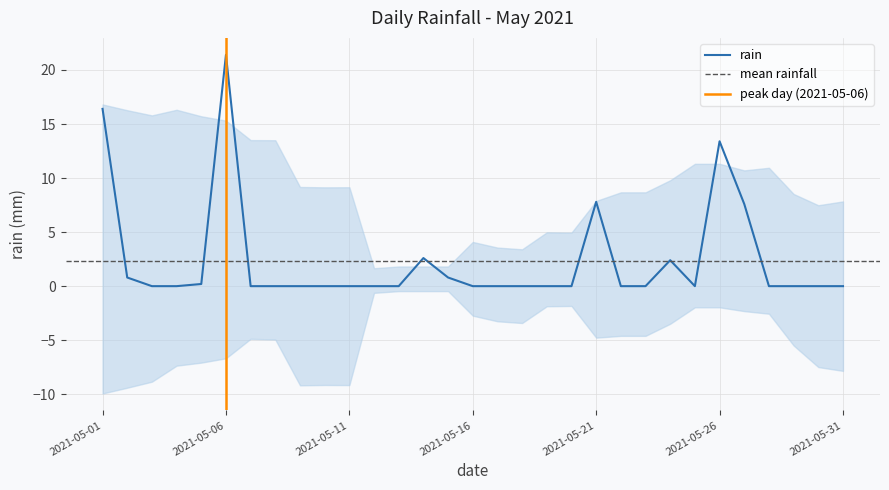

How many points are higher than both their immediate neighbors (excluding endpoints)?

5